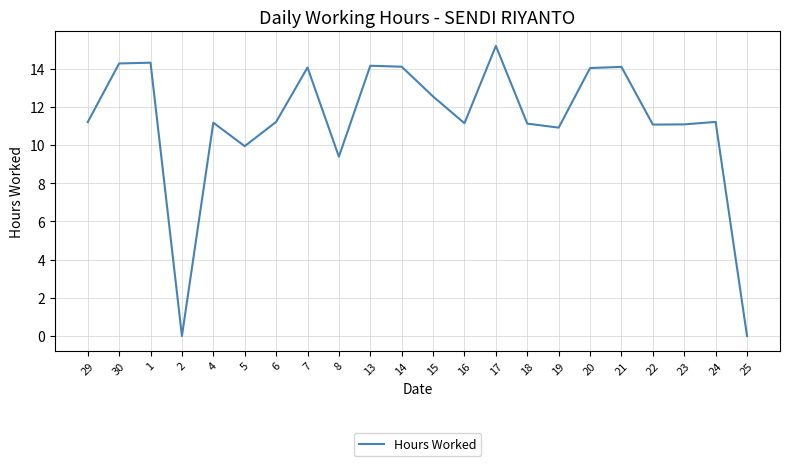

What position from the right is 19?

7